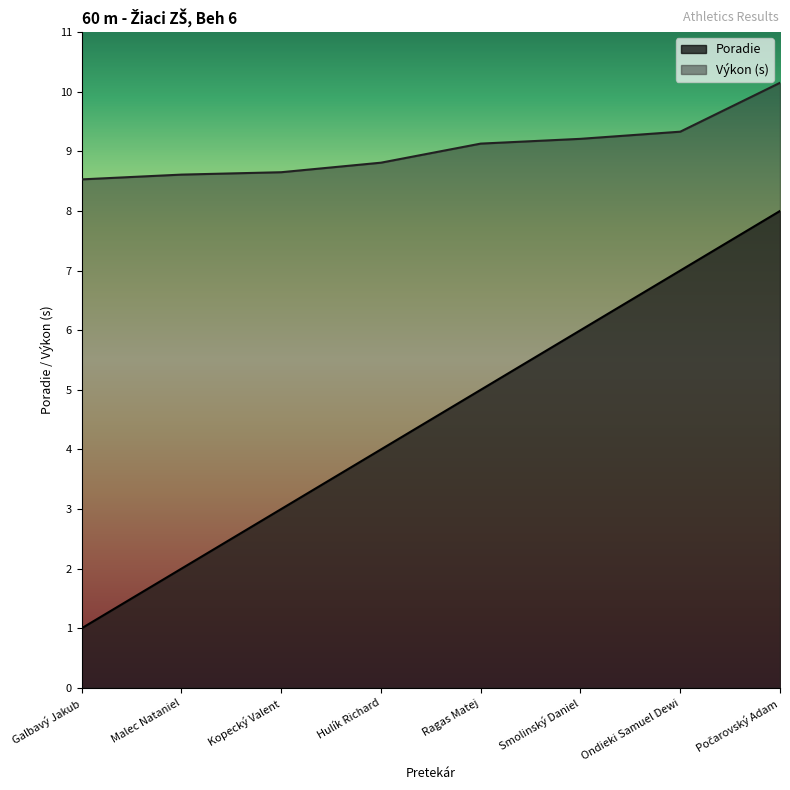

What is the difference between the maximum and second lowest values in the Poradie series?

6.0